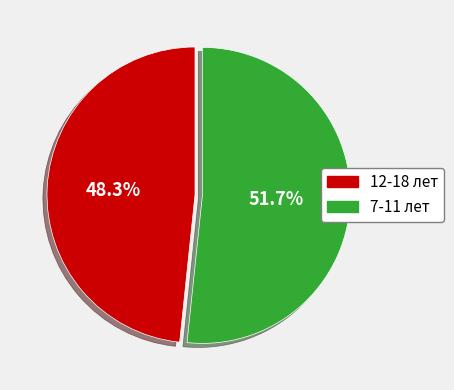

To the nearest percent, what is the average slice percentage?

50%